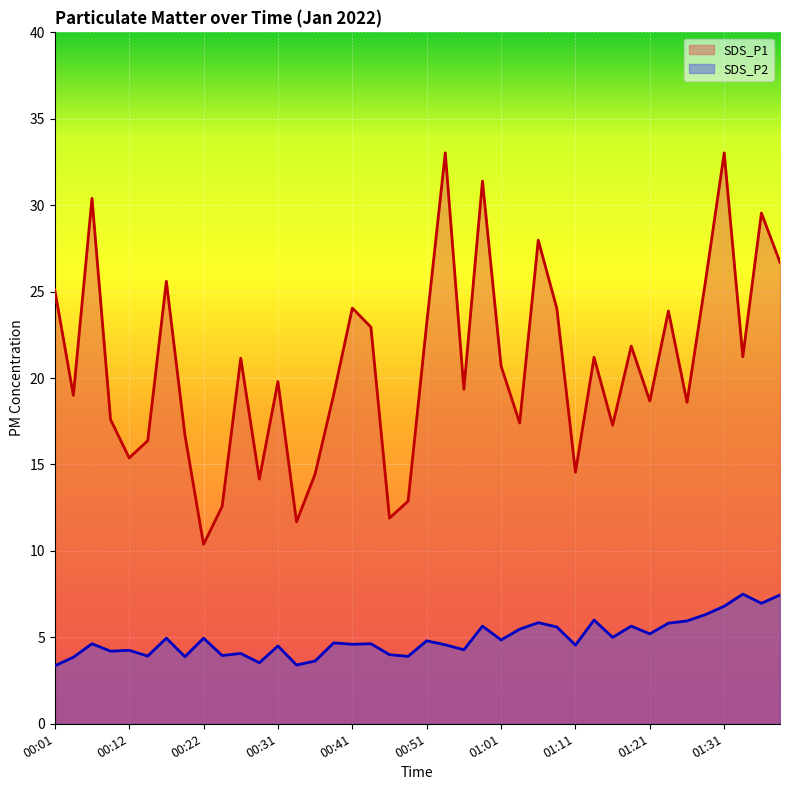

Is it true that SDS_P2 equals 1.8 at 00:46?

False